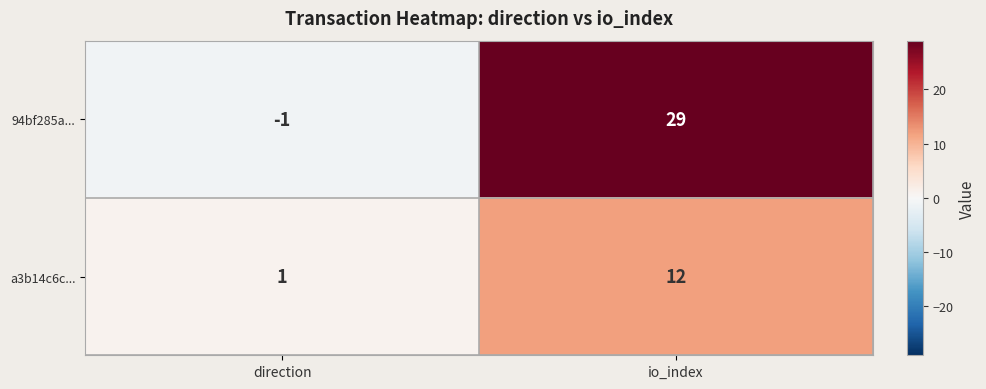

Count the number of data series in this chart.

2